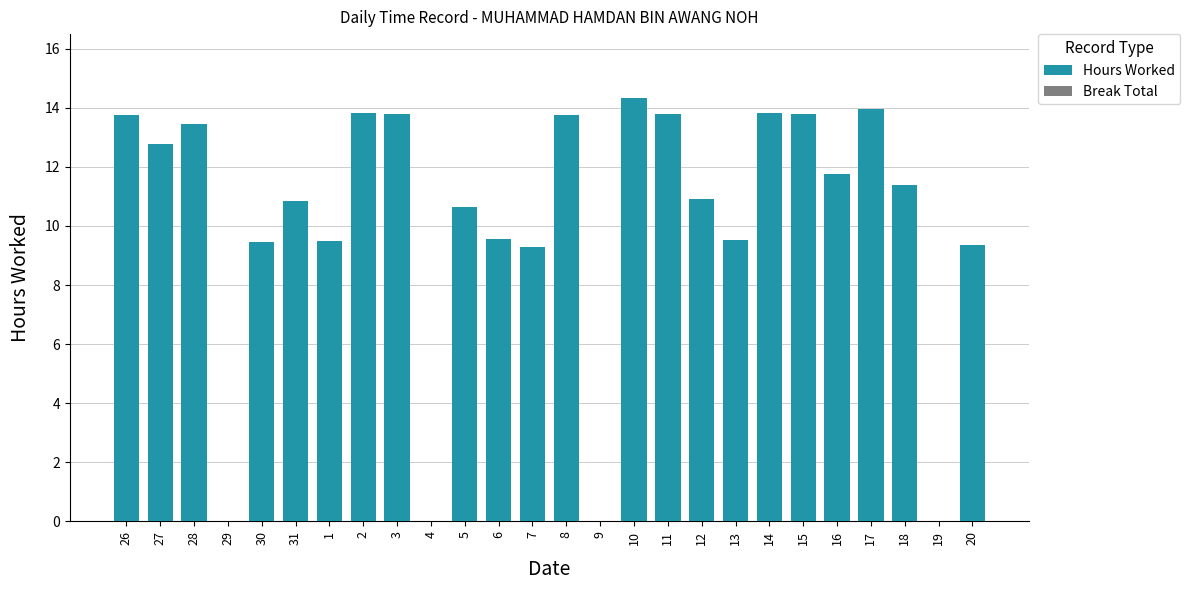

Which category has the highest value across all series?

10